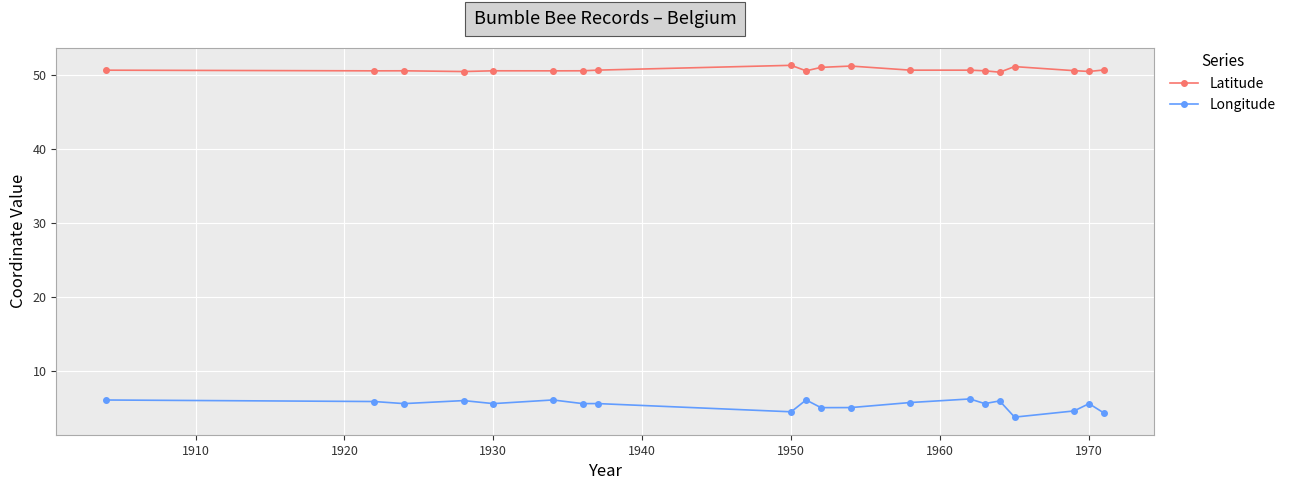

True or false: Longitude has more than 0 points higher than both neighbors.

True